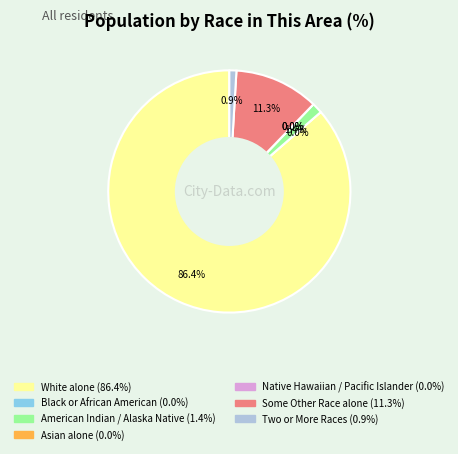

Which slice is the largest?

White alone